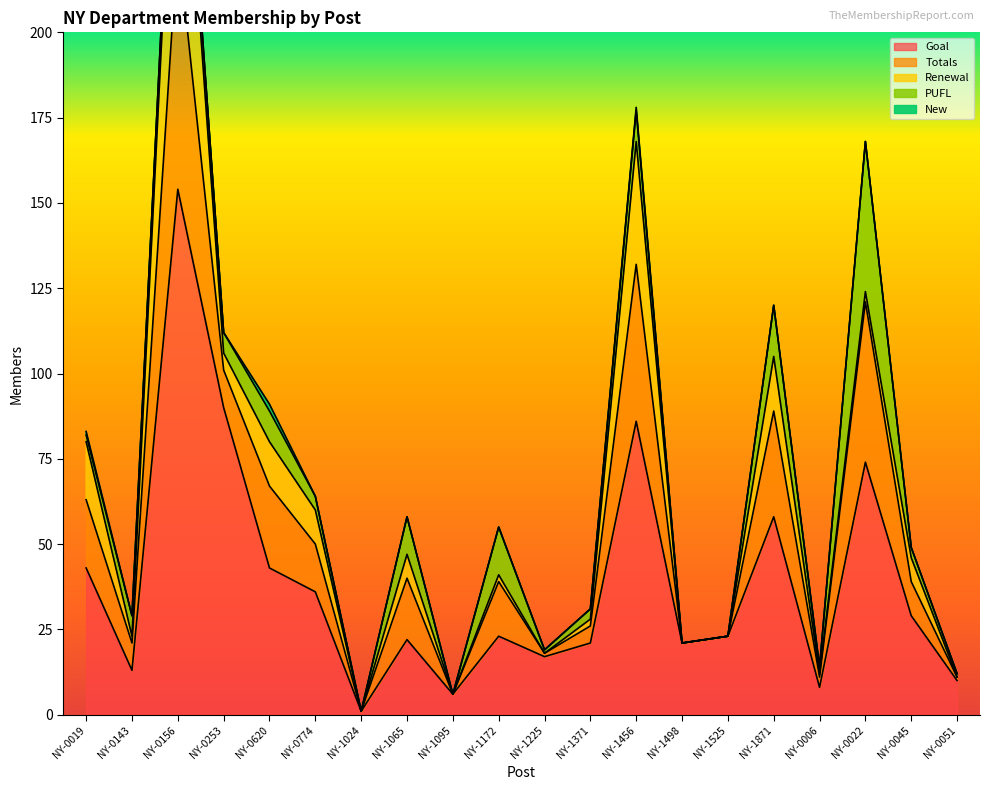

Between NY-1095 and NY-1024, which is larger?

NY-1095